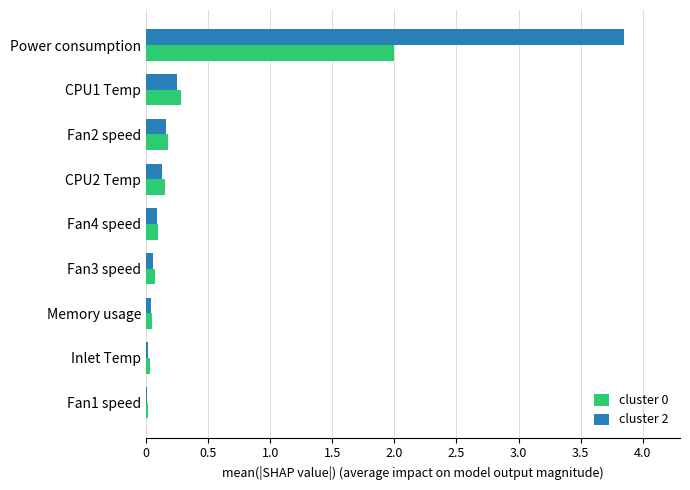

At which category does the chart reach its peak across all series?

Power consumption